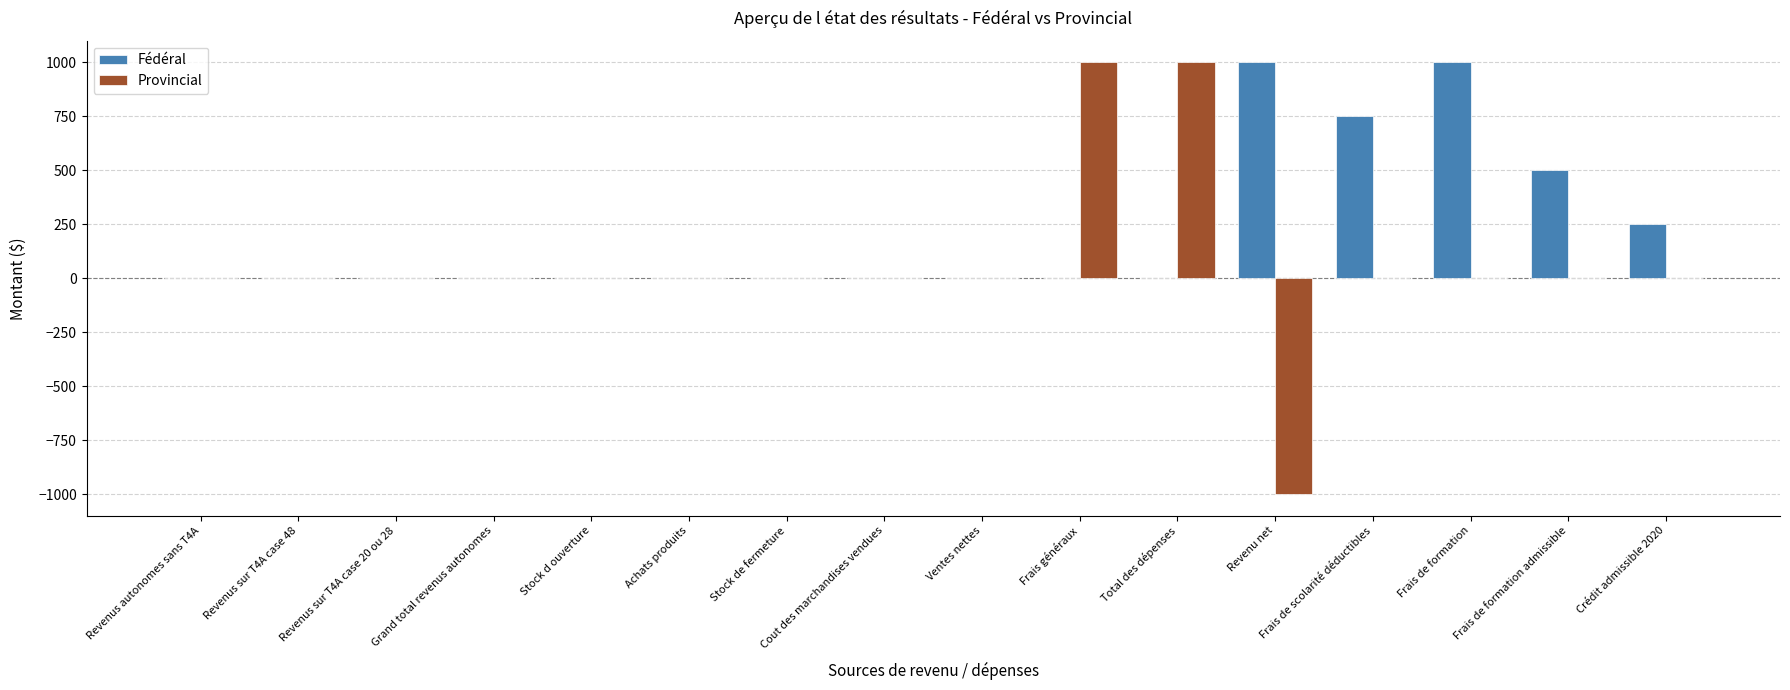

What is the total value across all series at Crédit admissible 2020?

250